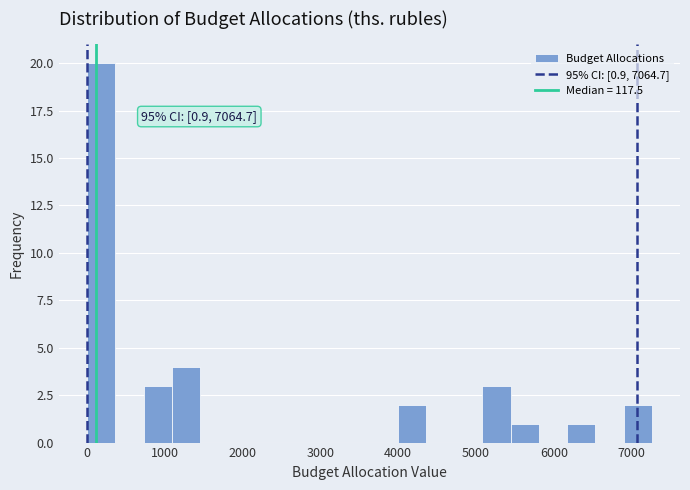

Around what value on the x-axis is the tallest bar? Give the approximate position of its centre, as read against the axis.

200